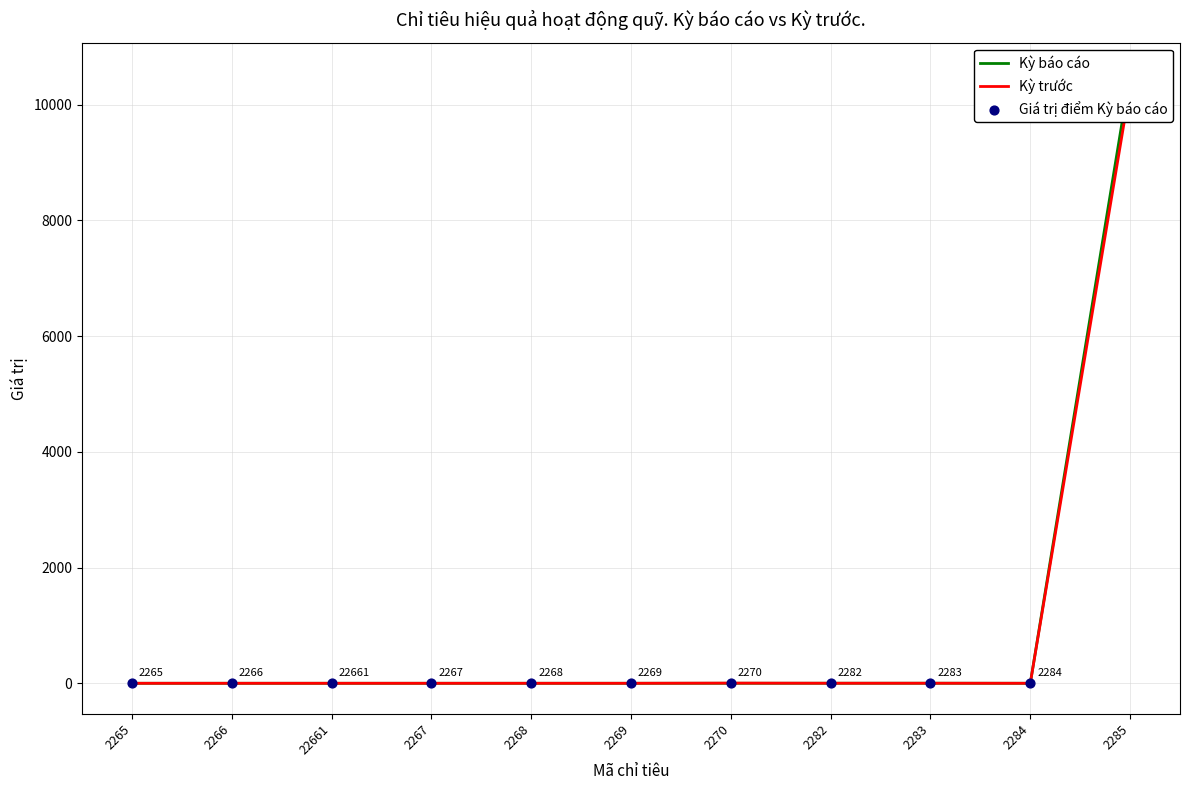

Which series contains the lowest Y value?

Kỳ báo cáo